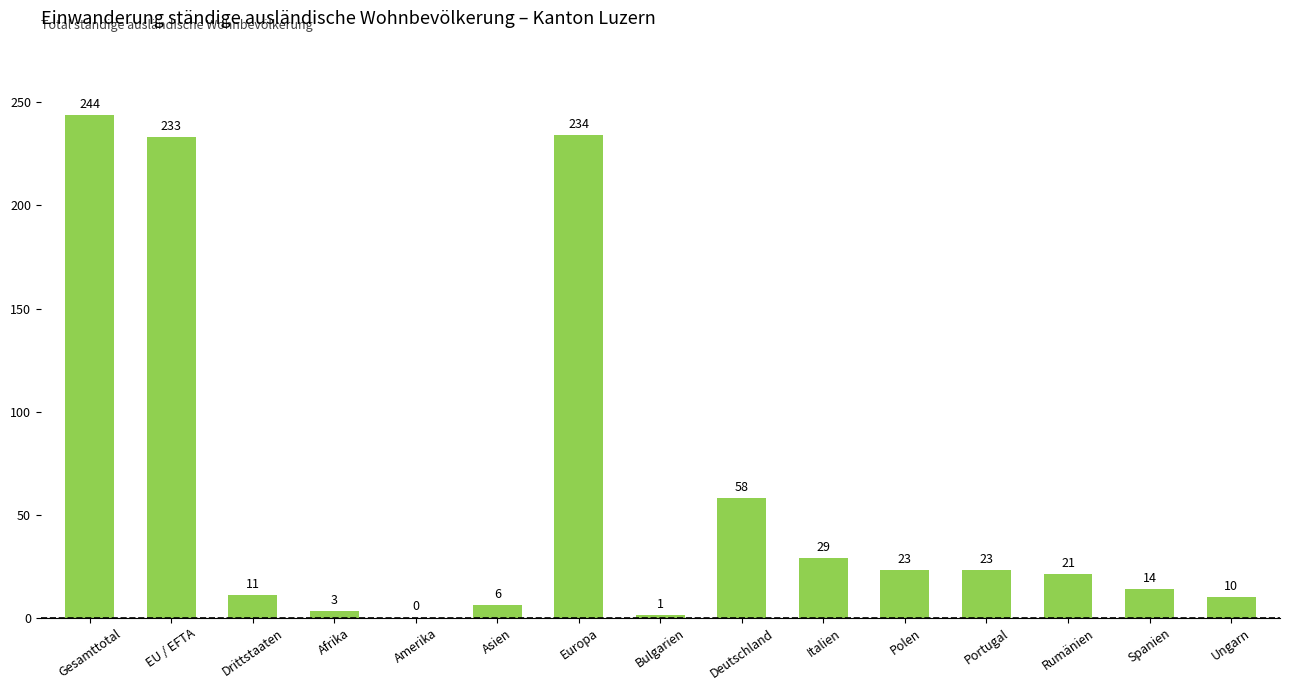

What is the sum of the values at Rumänien and Spanien?

35